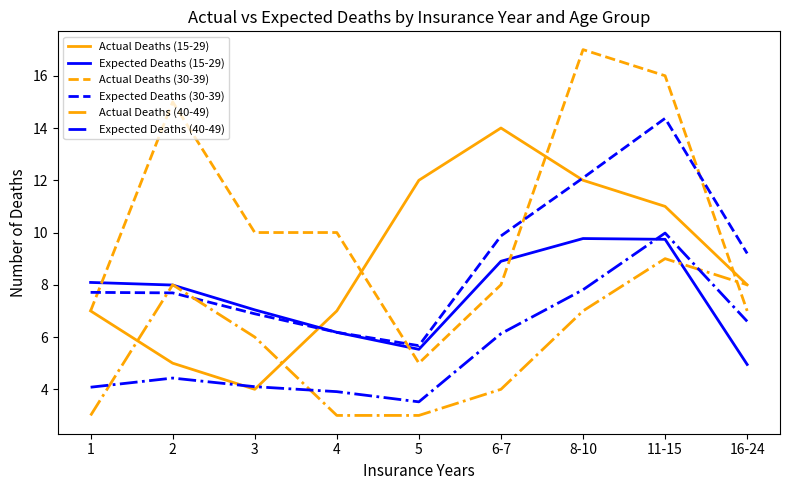

Does the chart have visible grid lines?

No